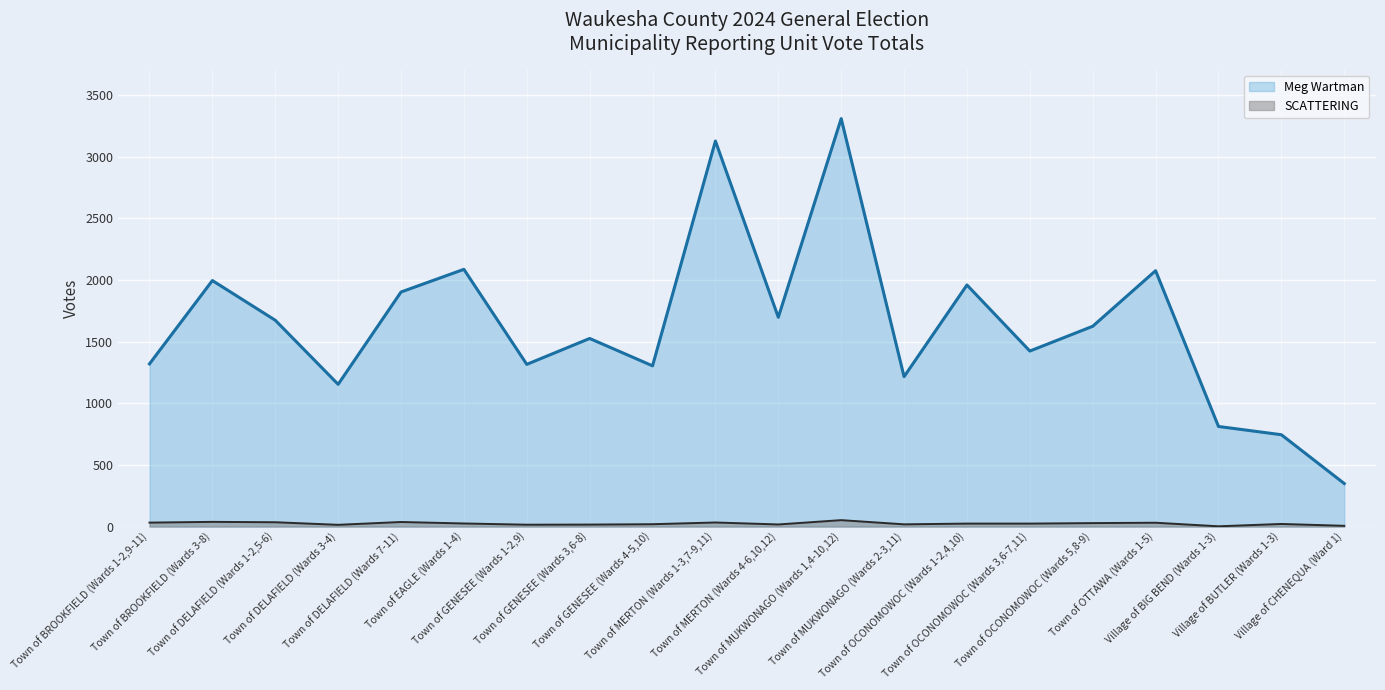

At which category does Meg Wartman reach its first local valley?

Town of DELAFIELD (Wards 3-4)